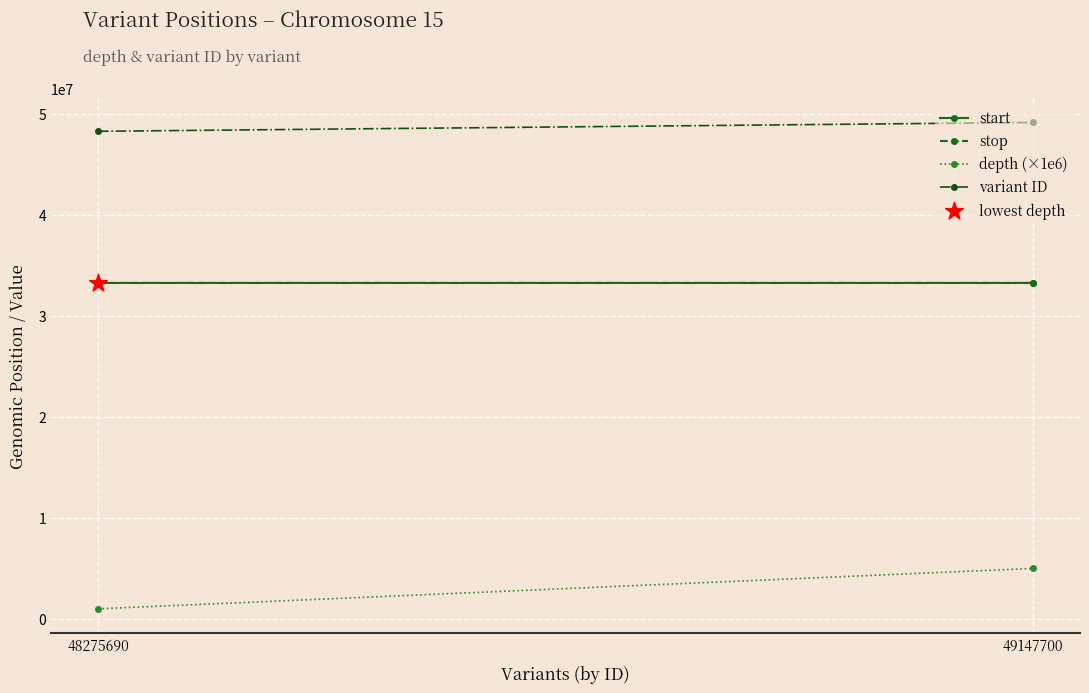

What are all the series names shown in the legend?

start, stop, depth (×1e6), variant ID